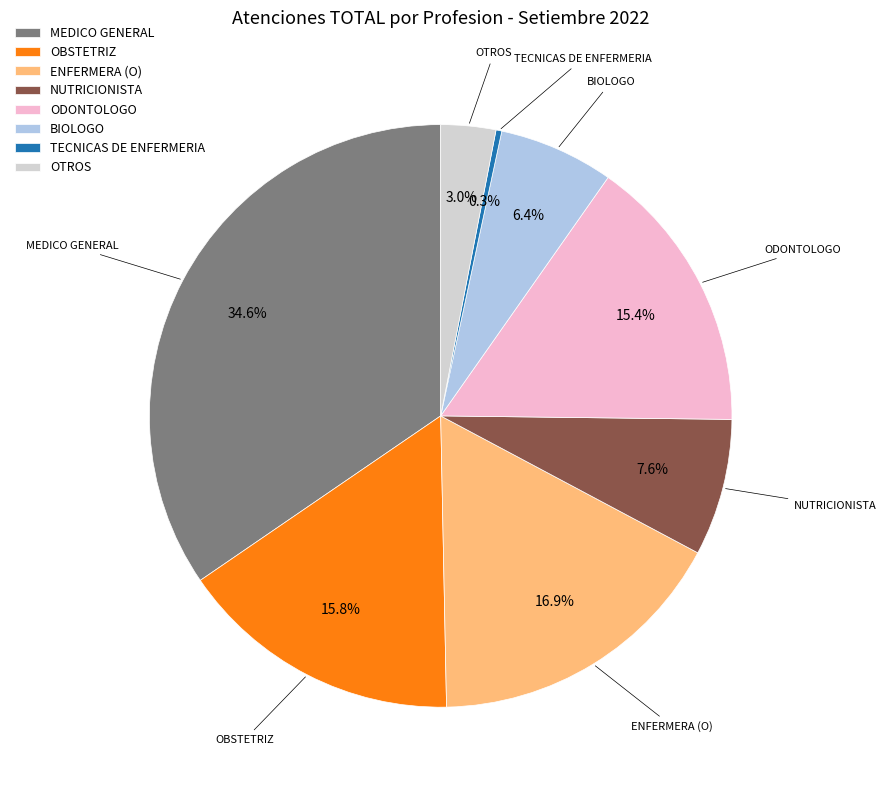

Does any single category account for the majority?

No